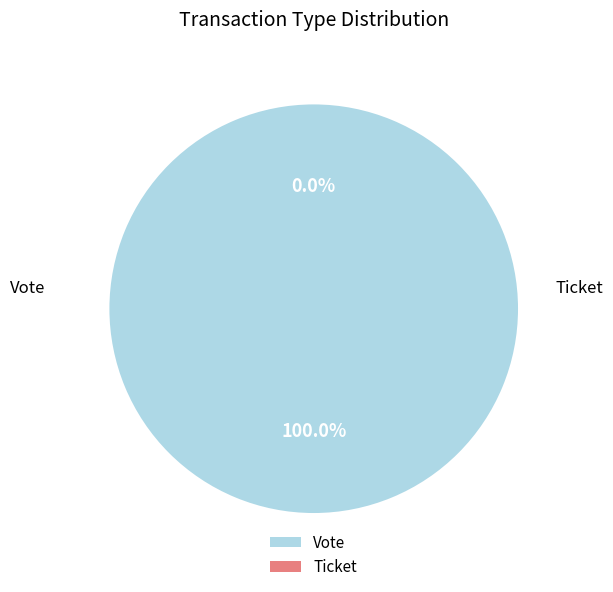

Which slice is the largest?

Vote